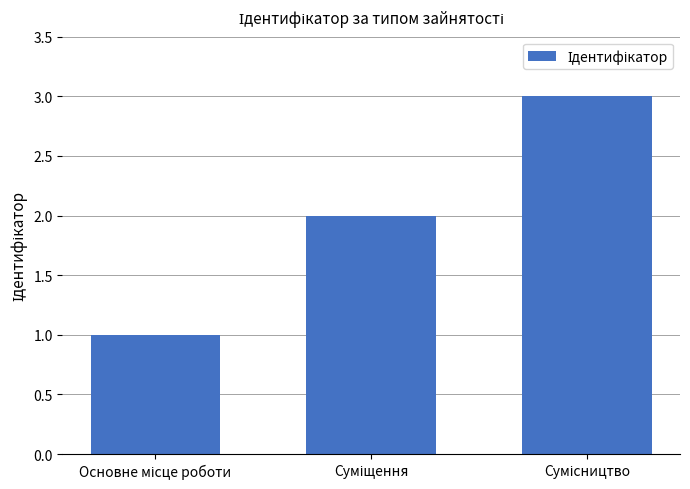

How many data points does each series have?

3